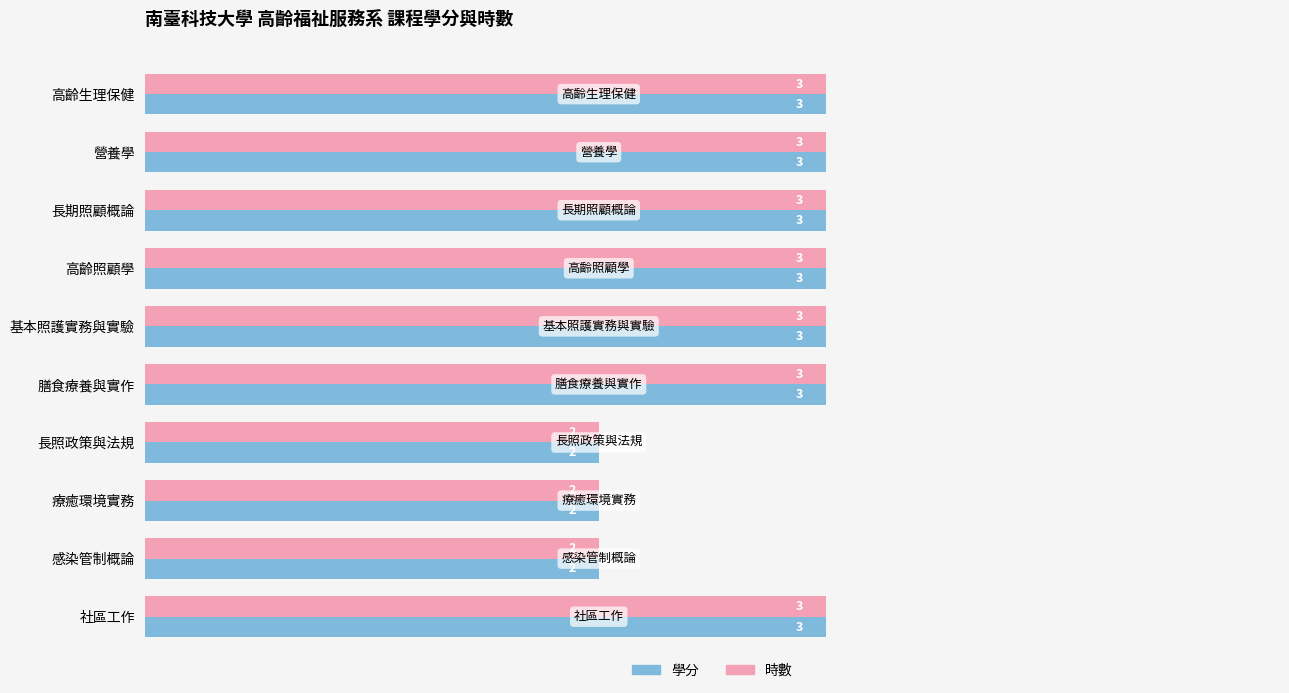

How many data points in 學分 are less than 3?

3